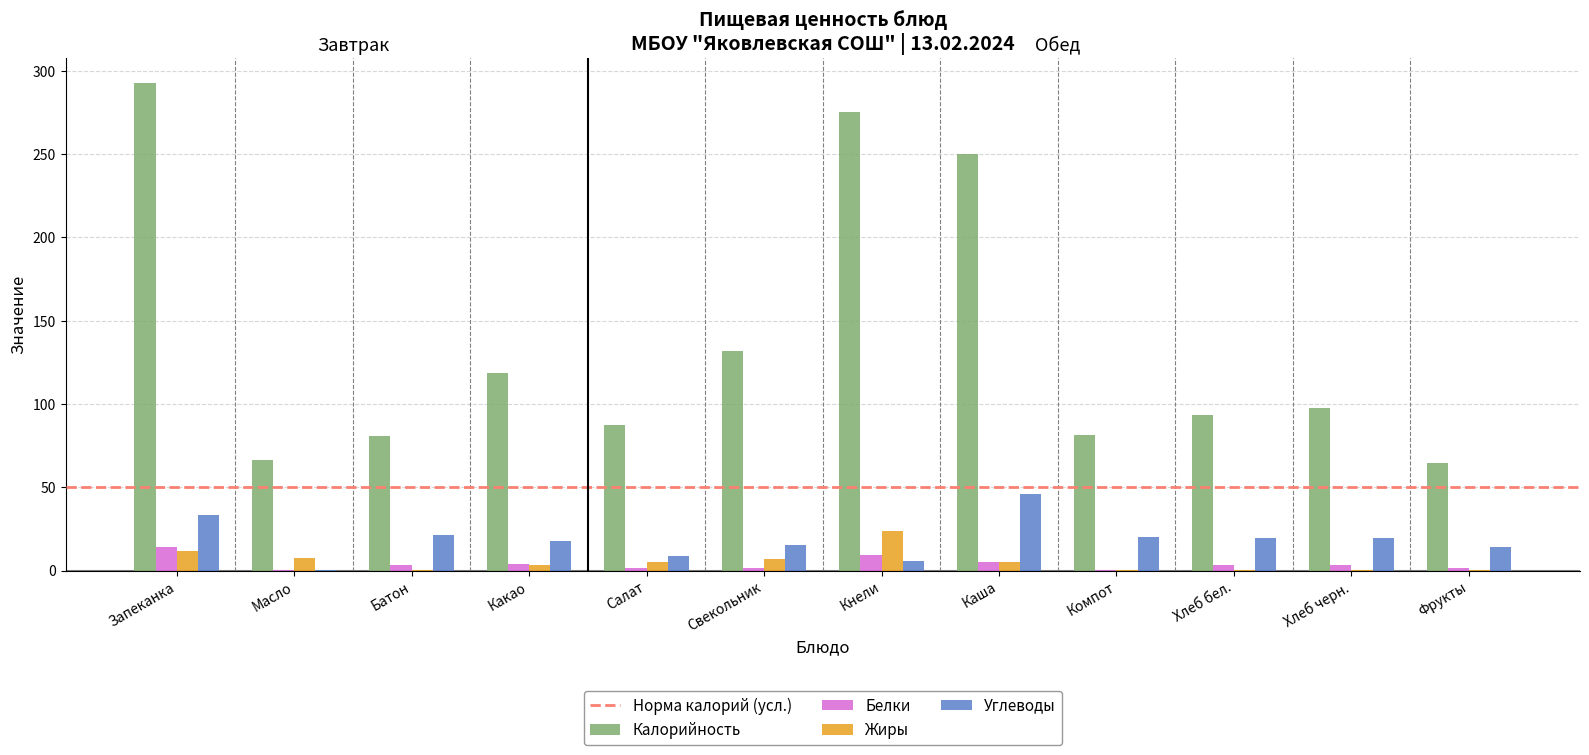

Count the number of data series in this chart.

4